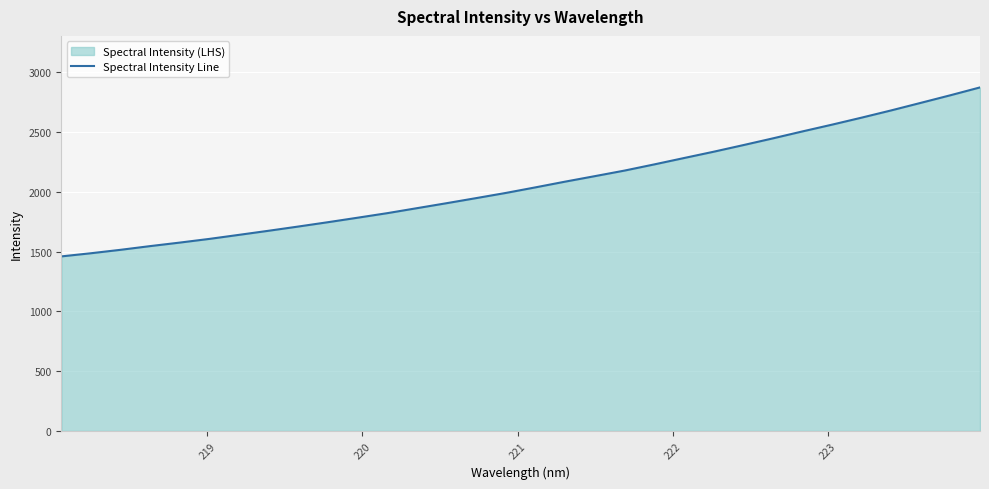

What is the greatest value displayed?

2873.6